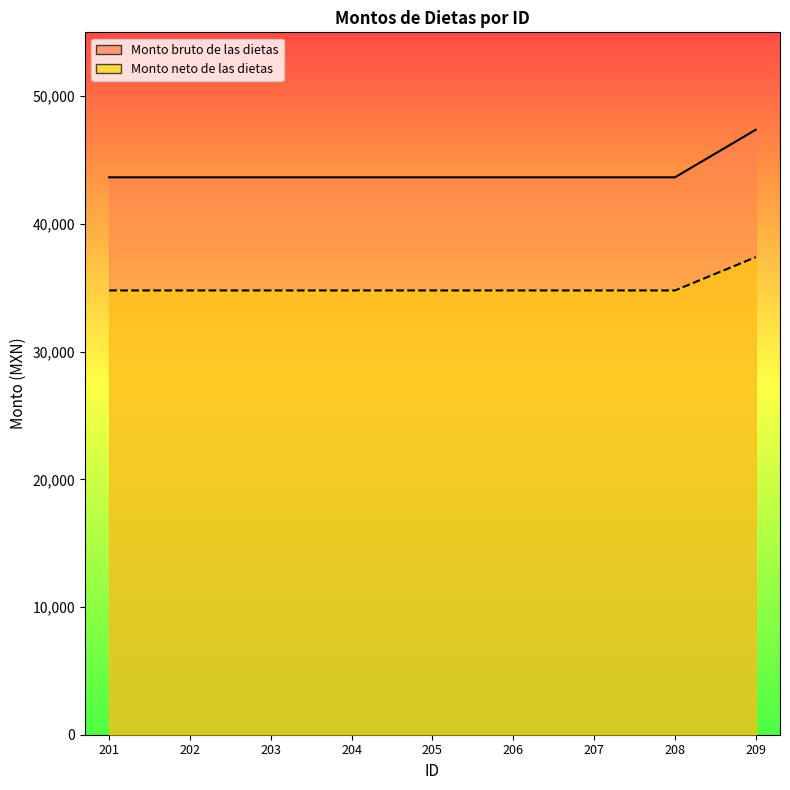

Is it true that Monto neto de las dietas equals 37396 at 209?

True